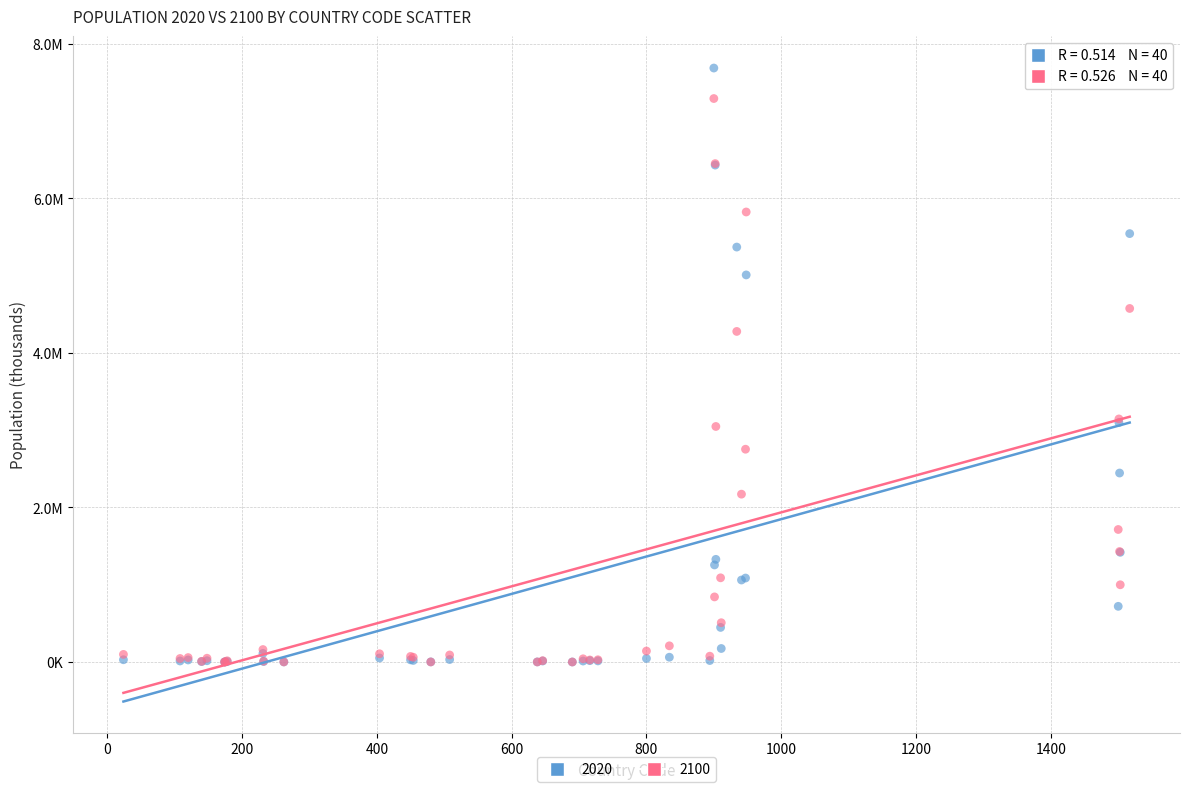

What are all the series names shown in the legend?

2020, 2100